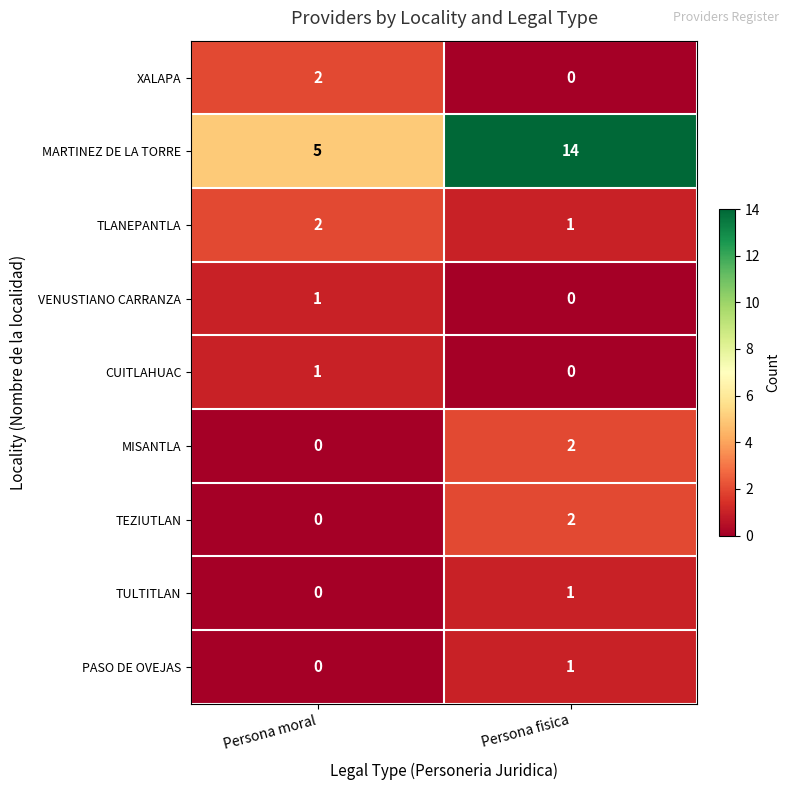

The value of MISANTLA at Persona moral is 0. True or false?

True